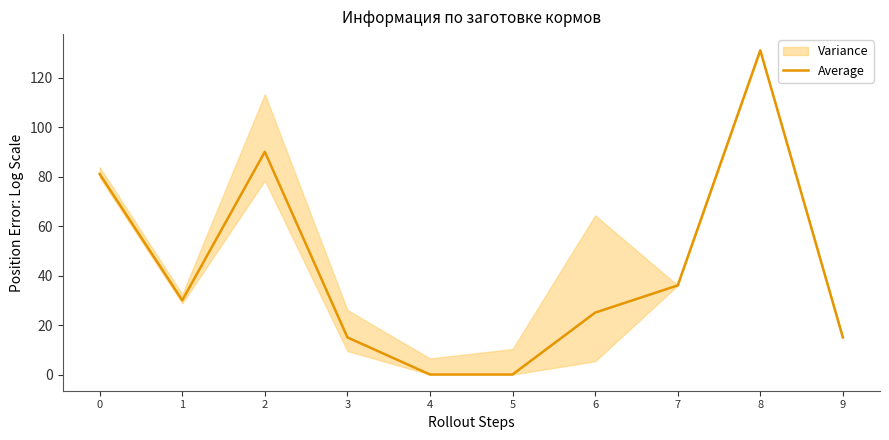

Is it true that the value at 0 is 81?

True